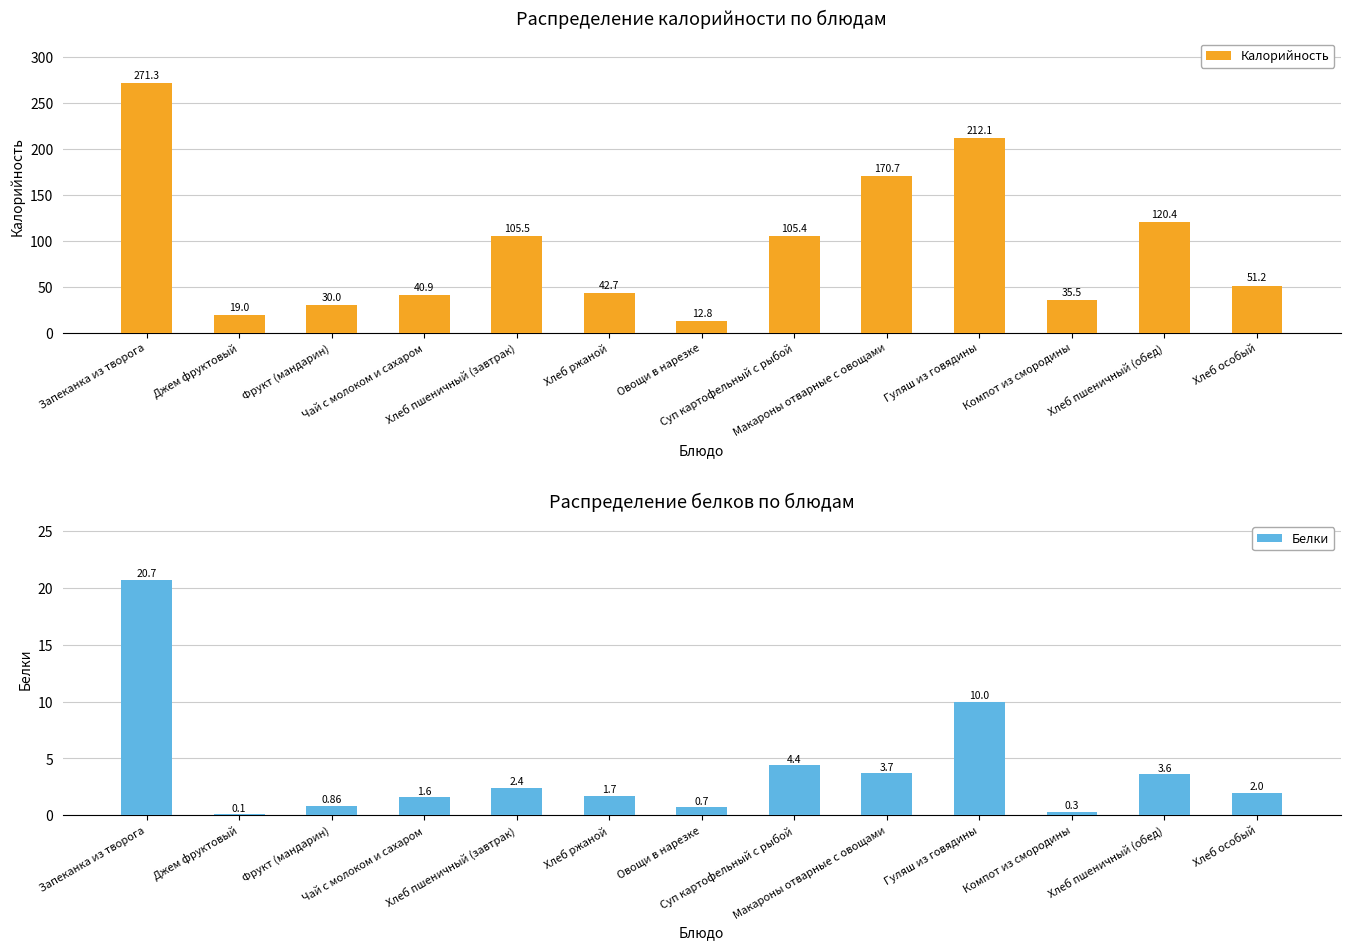

How many series are shown in this chart?

2